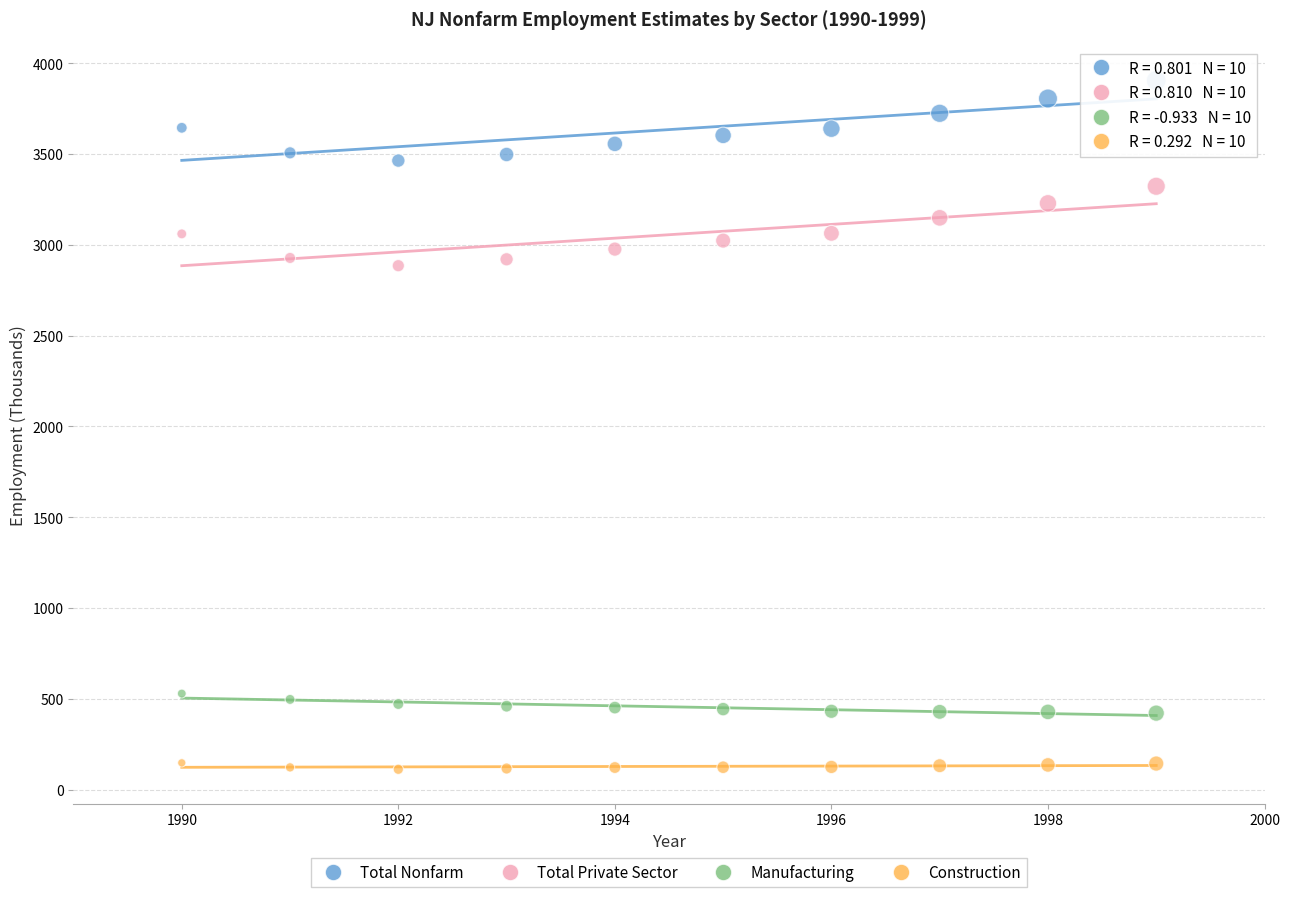

Which series has the widest spread of Y values?

Total Nonfarm